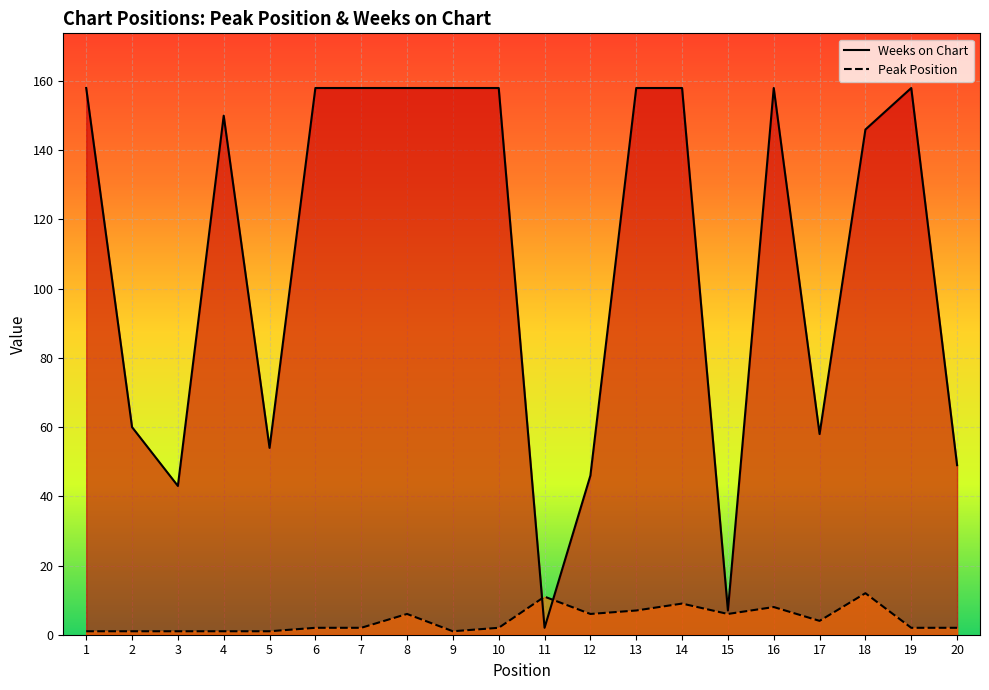

What are all the series names shown in the legend?

Weeks on Chart, Peak Position